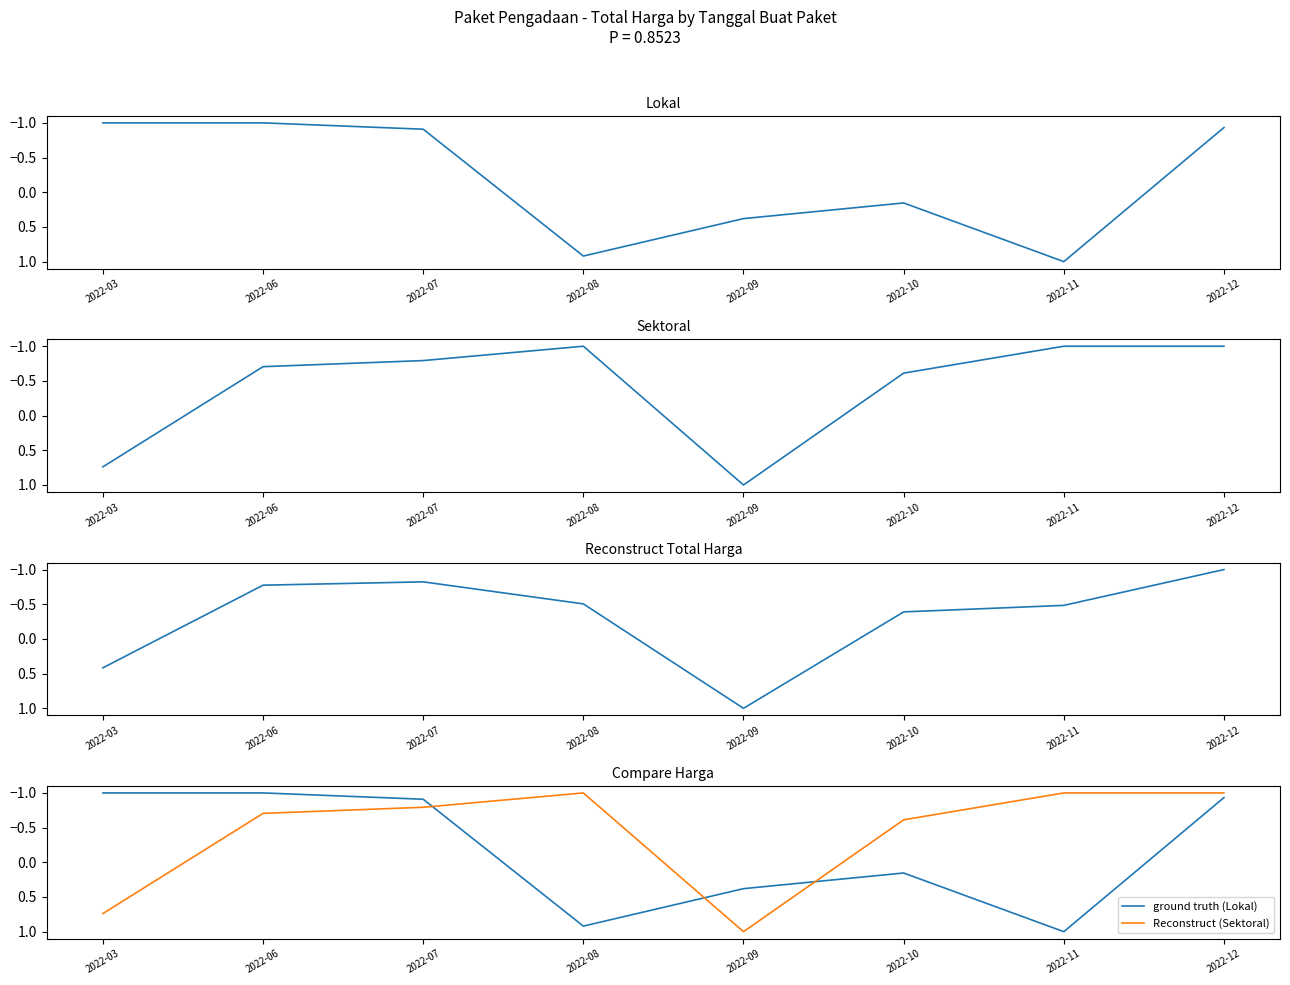

What is the value of the Total Harga (Lokal) point at the 8th from the left?

-0.9